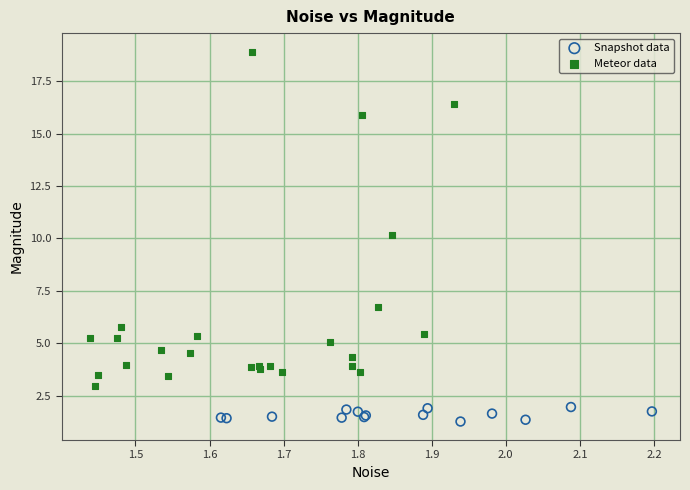

Which series reaches the minimum Y coordinate?

Snapshot data